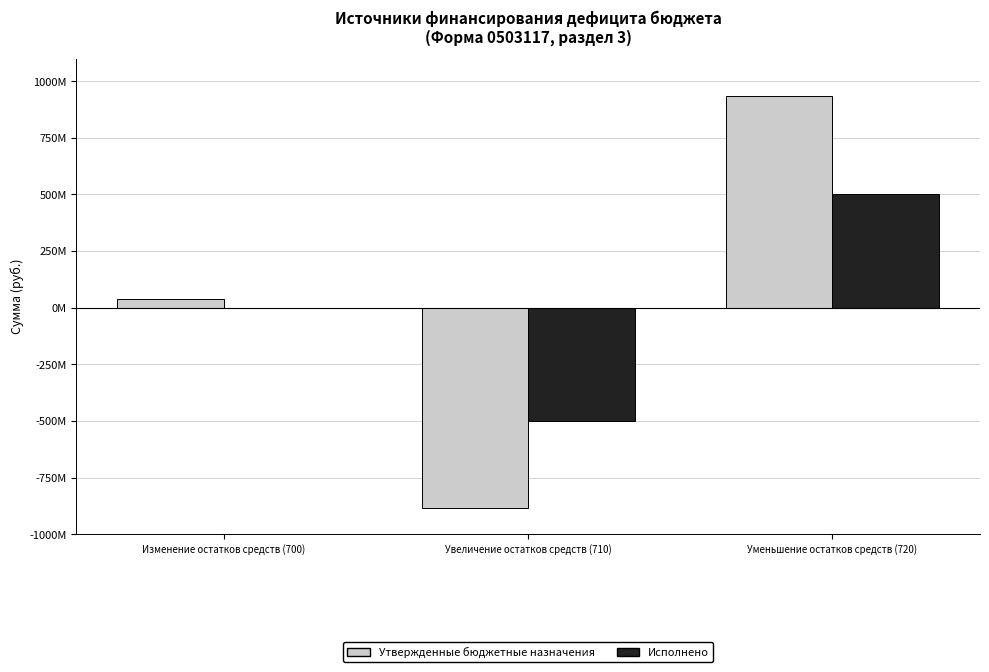

What is the difference between the maximum and minimum values in the Исполнено series?

1002106924.4